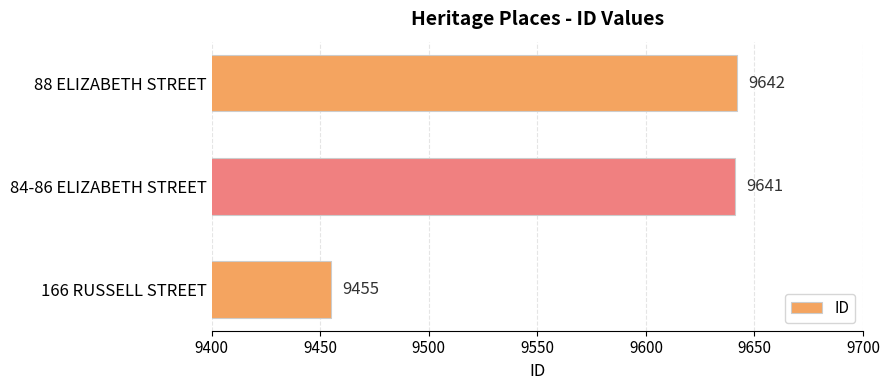

What is the change in value from 84-86 ELIZABETH STREET to 88 ELIZABETH STREET?

+1